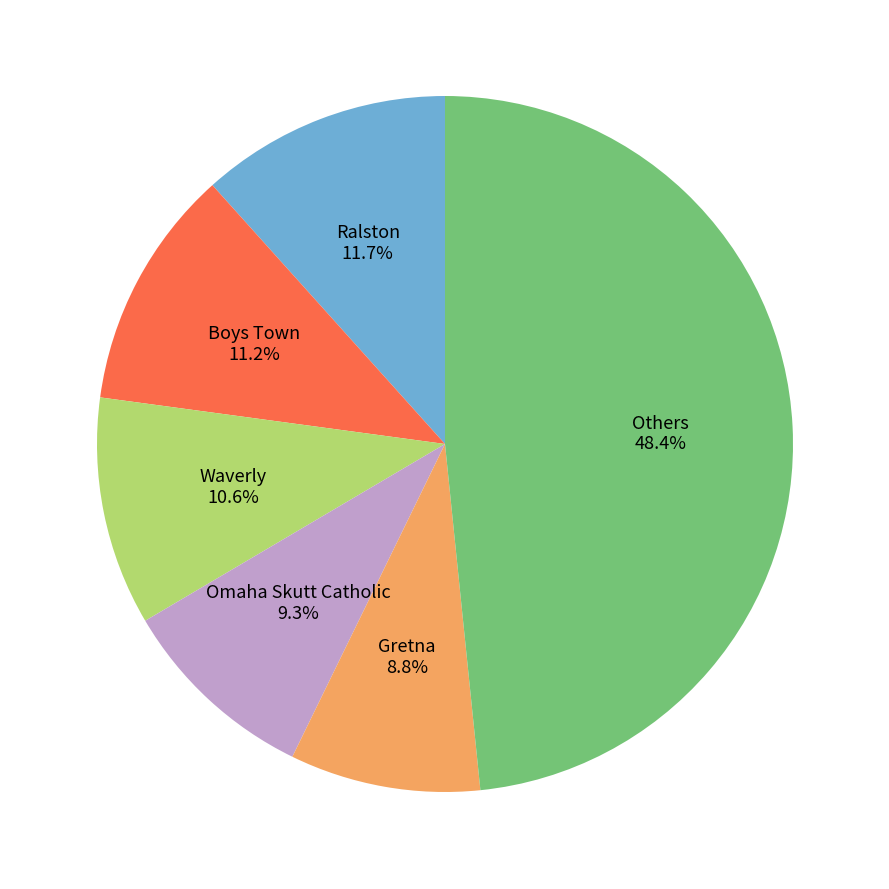

Is there a majority slice in this chart?

No